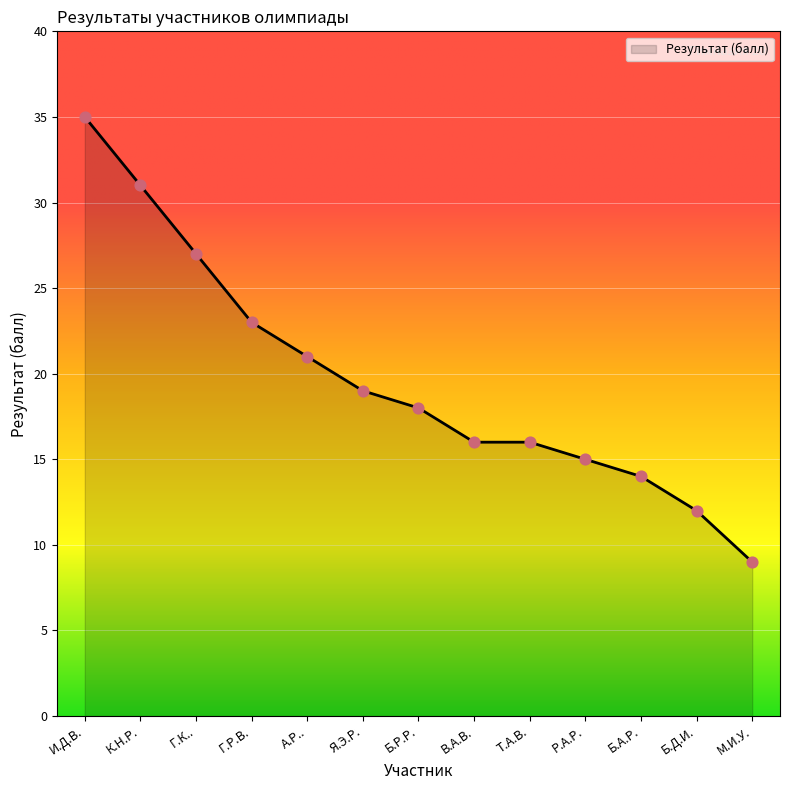

What is the change in value from Г.К.. to Р.А.Р.?

-12